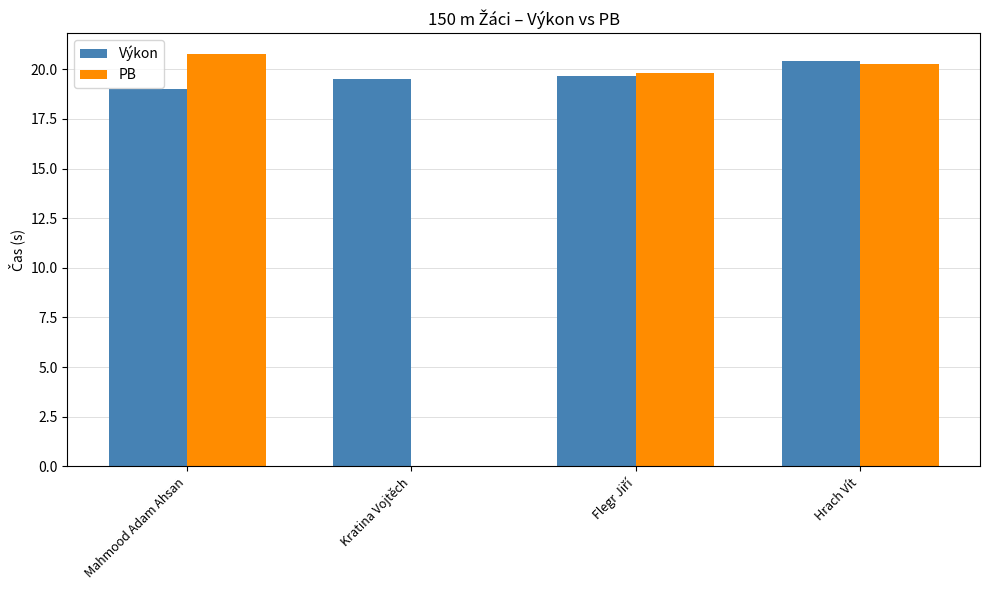

What are all the series names shown in the legend?

Výkon, PB